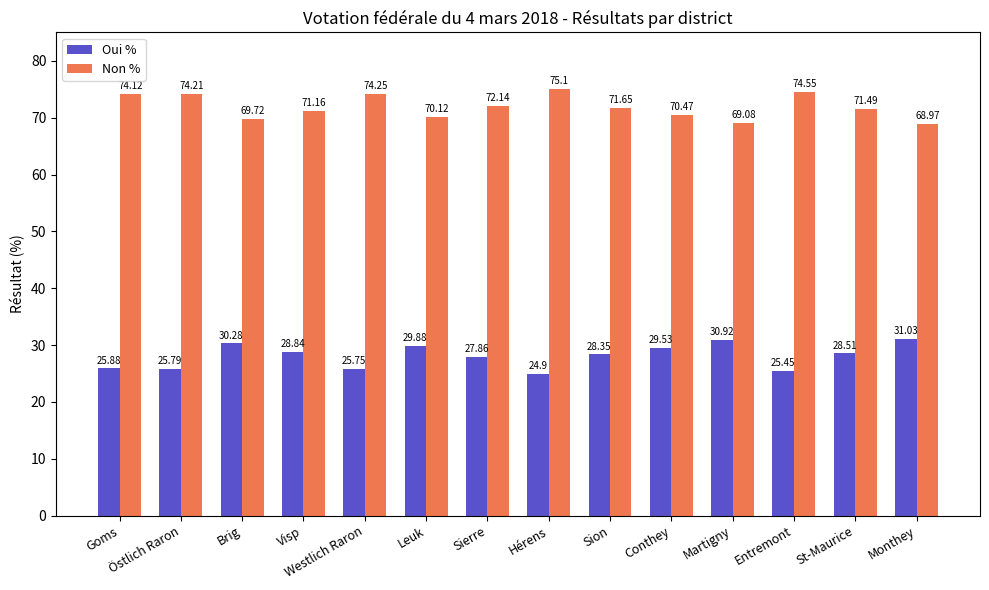

Which label corresponds to the smallest value in the chart?

Hérens